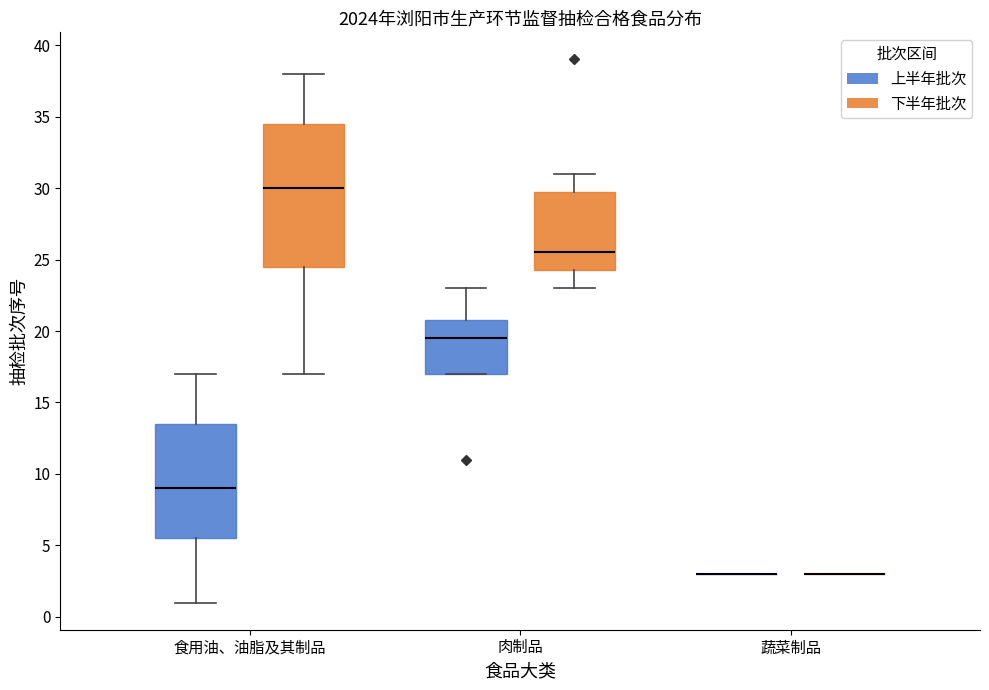

Reading left to right, read every box against the y-axis: the position of its median line, the range the box covers, and the ends of its whiskers. The values are not printed on the chart, so give them approximately, as read against the axis.

食用油、油脂及其制品 (上半年批次): median 9.0, box 5.5 to 13.5, whiskers 1.0 to 17.0
食用油、油脂及其制品 (下半年批次): median 30.0, box 24.5 to 34.5, whiskers 17.0 to 38.0
肉制品 (上半年批次): median 19.5, box 17.0 to 21.0, whiskers 17.0 to 23.0
肉制品 (下半年批次): median 25.5, box 24.5 to 30.0, whiskers 23.0 to 31.0
蔬菜制品 (上半年批次): box collapsed to a line at 3.0, whiskers 3.0 to 3.0
蔬菜制品 (下半年批次): box collapsed to a line at 3.0, whiskers 3.0 to 3.0